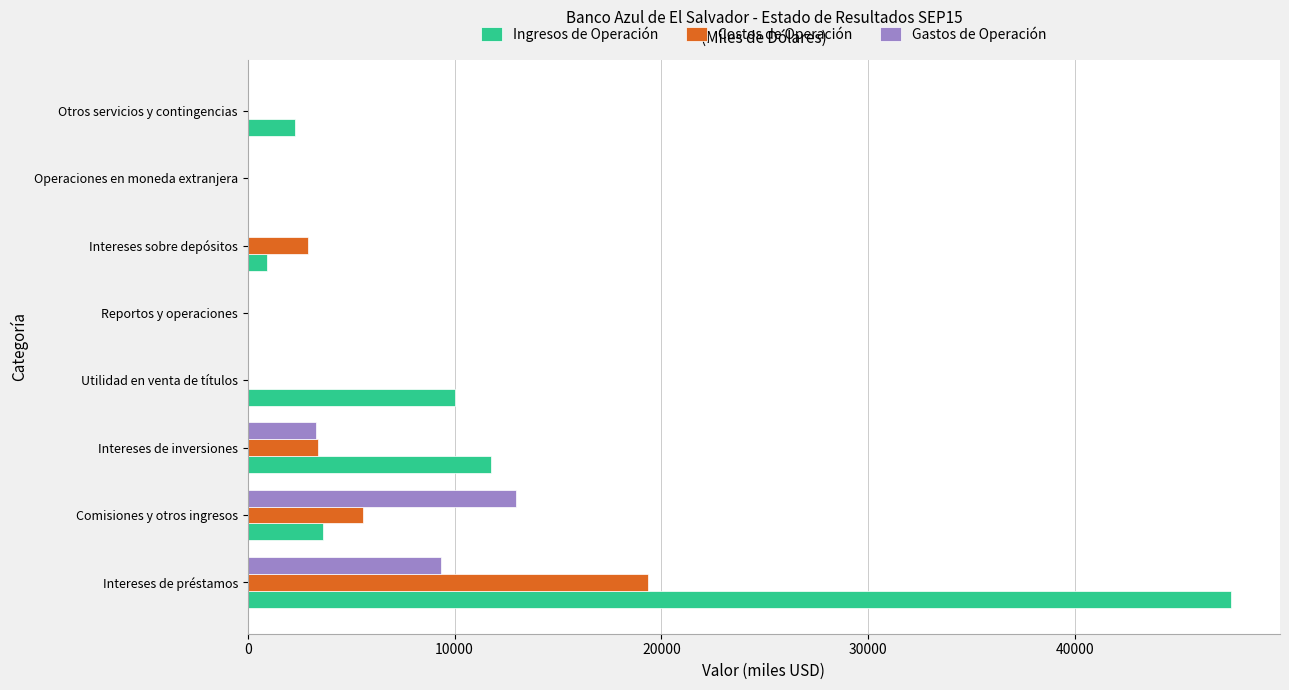

Is it true that Ingresos de Operación equals 11748.3 at Intereses de inversiones?

True